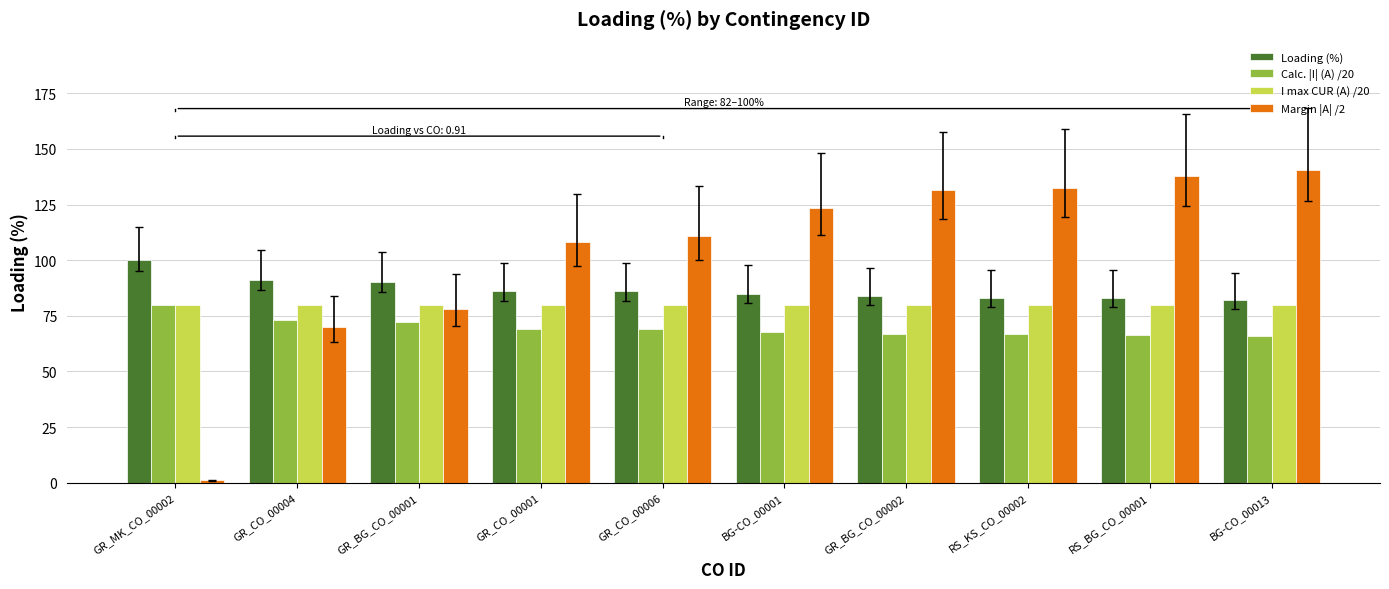

What is the label of the 4th bar from the right?

GR_BG_CO_00002